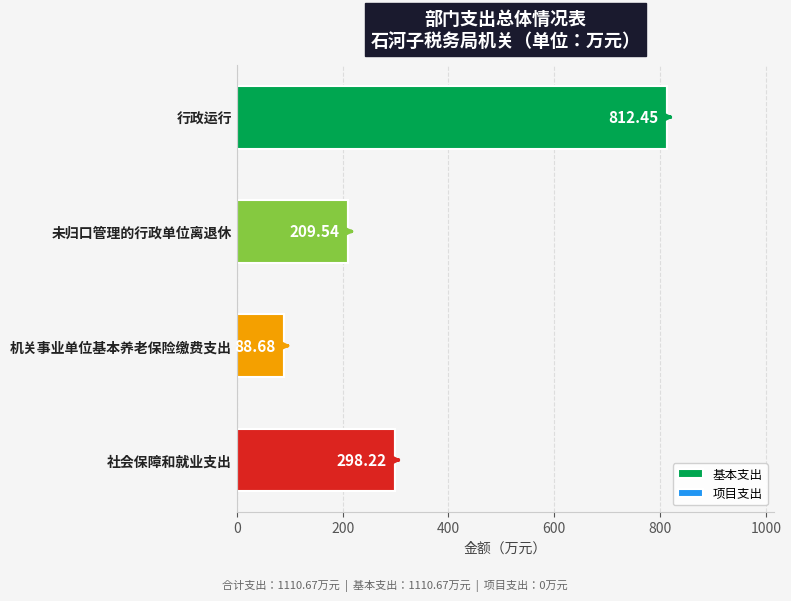

What is the label of the 4th bar from the top?

社会保障和就业支出